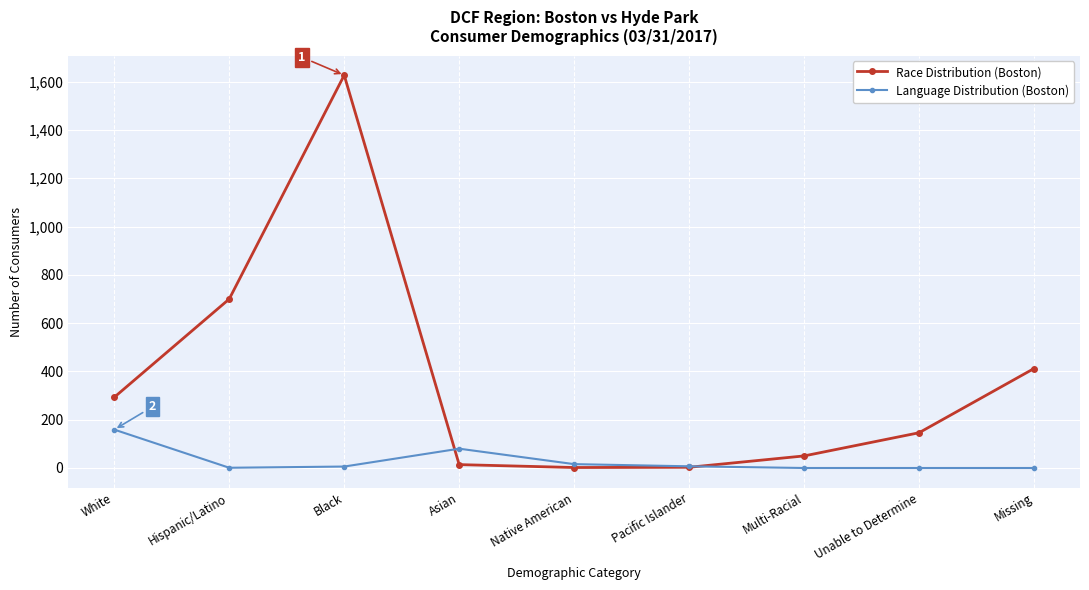

After their last crossing, which series has the higher values: Language Distribution (Boston) or Race Distribution (Boston)?

Race Distribution (Boston)